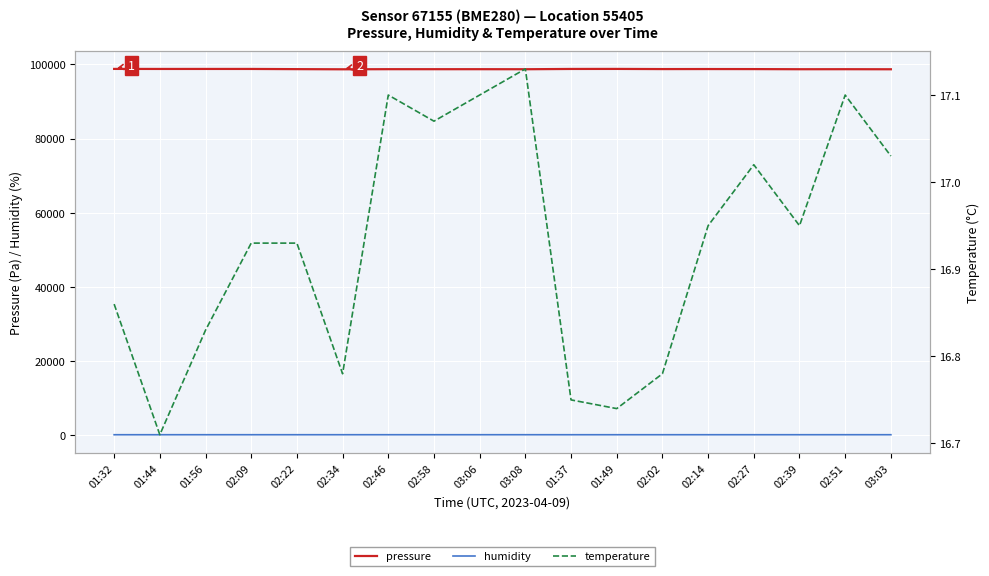

True or false: temperature has more than 0 interior local peaks.

True